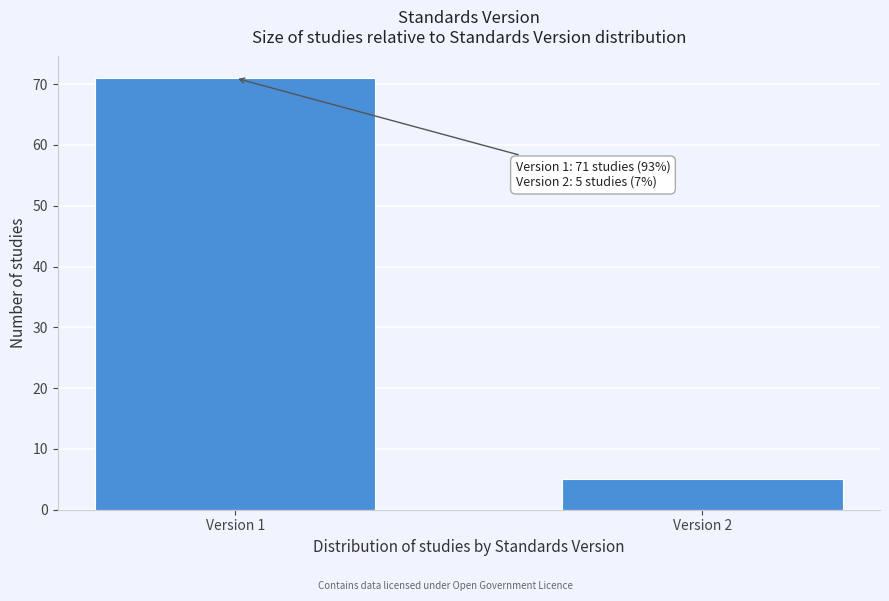

Reading left to right, extract all data points from this chart.

Version 1=71	Version 2=5